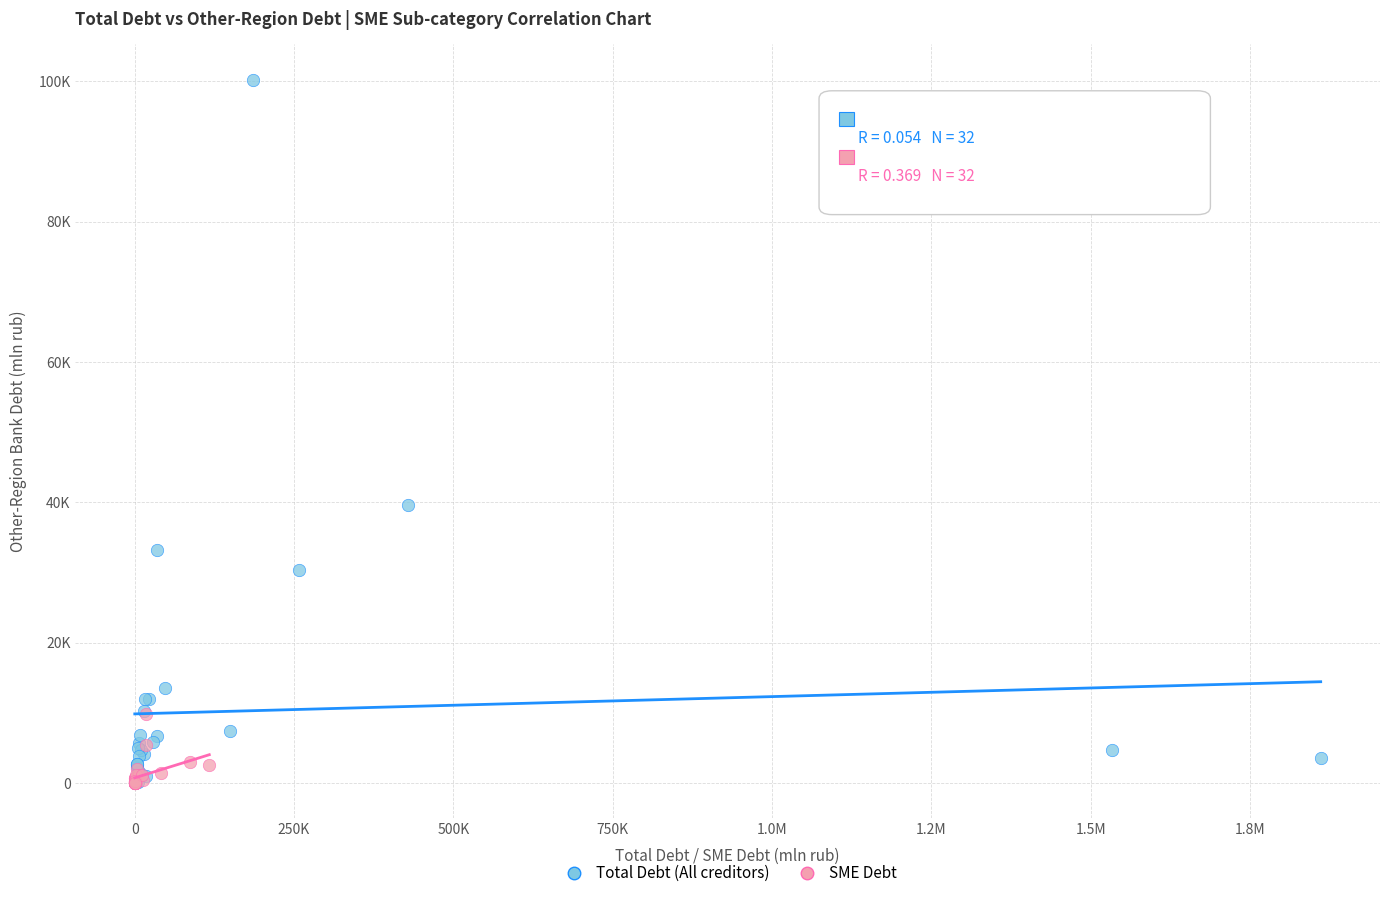

Which series has the largest Y range (max minus min)?

Total Debt (All creditors)